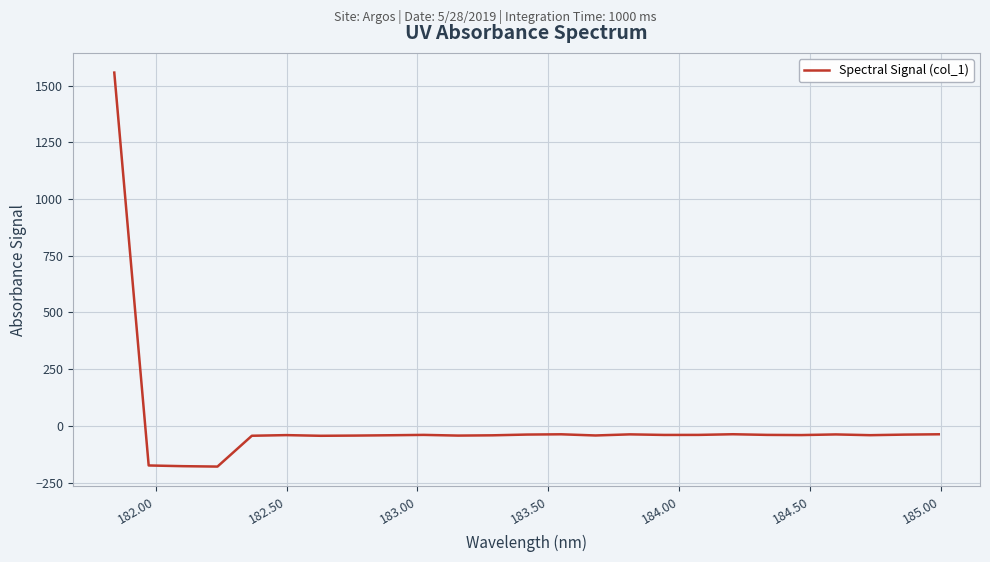

What is the difference between the second highest and second lowest values?

140.8